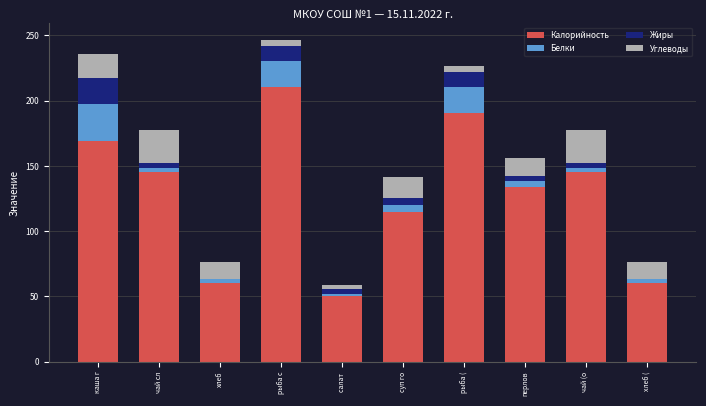

What is the maximum value for Калорийность?

210.2